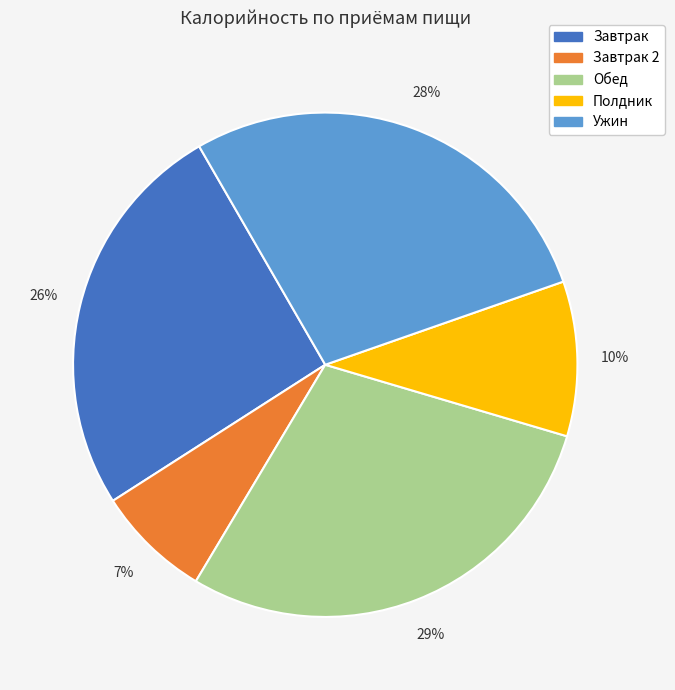

To the nearest percent, what is the average slice percentage?

20%